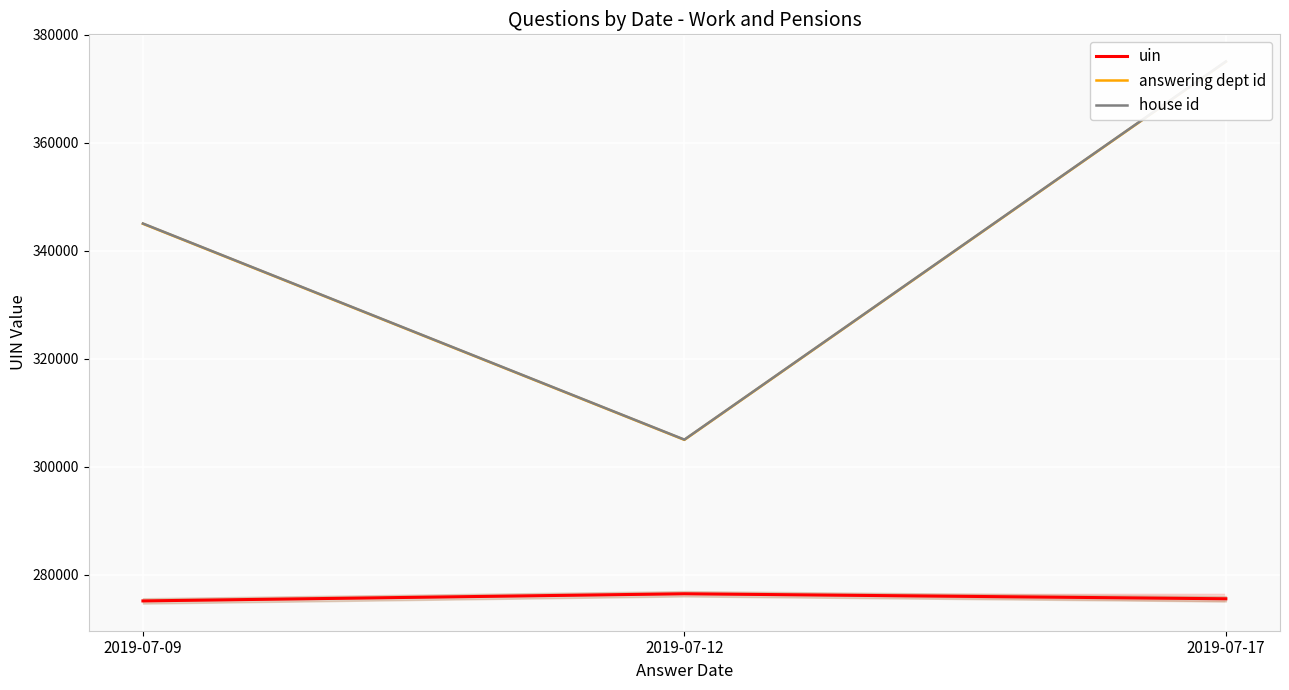

Which series has the largest total across all categories?

house id